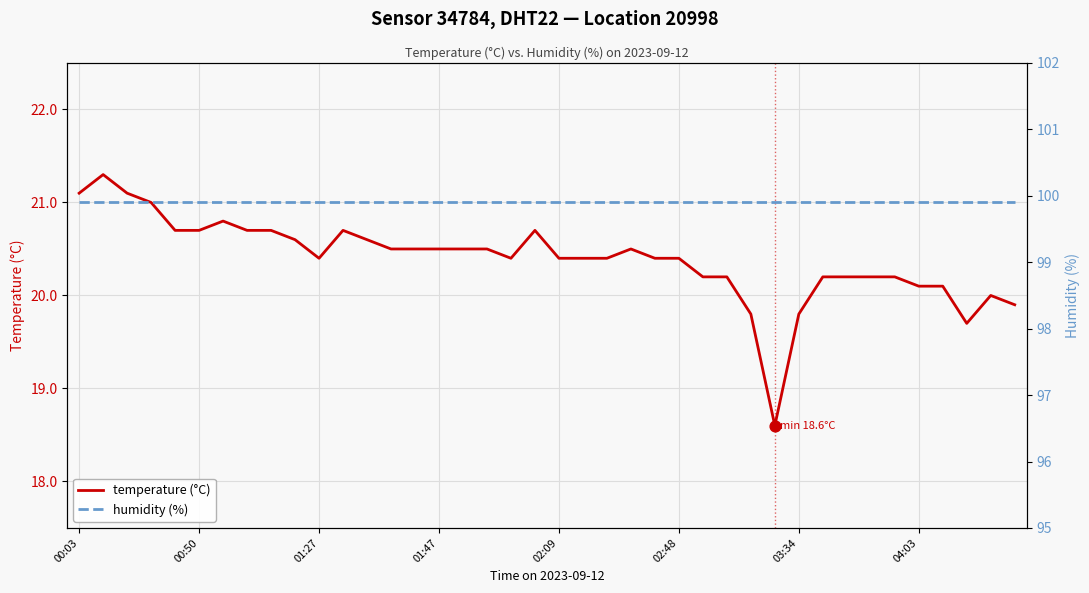

Is the value of humidity (%) at 39 greater than the value of temperature (°C) at 8?

Yes